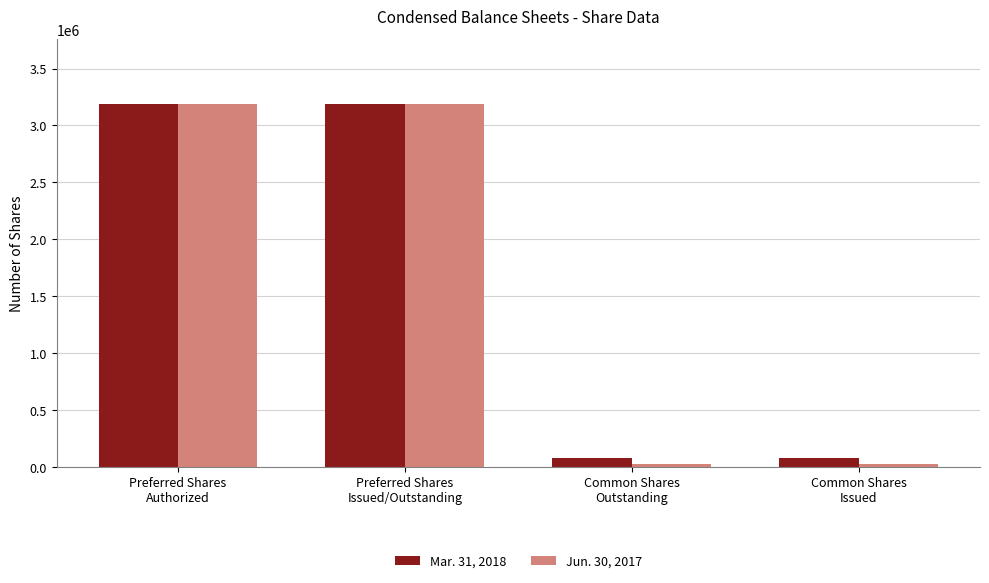

What is the label of the 2nd bar from the right?

Common Shares
Outstanding